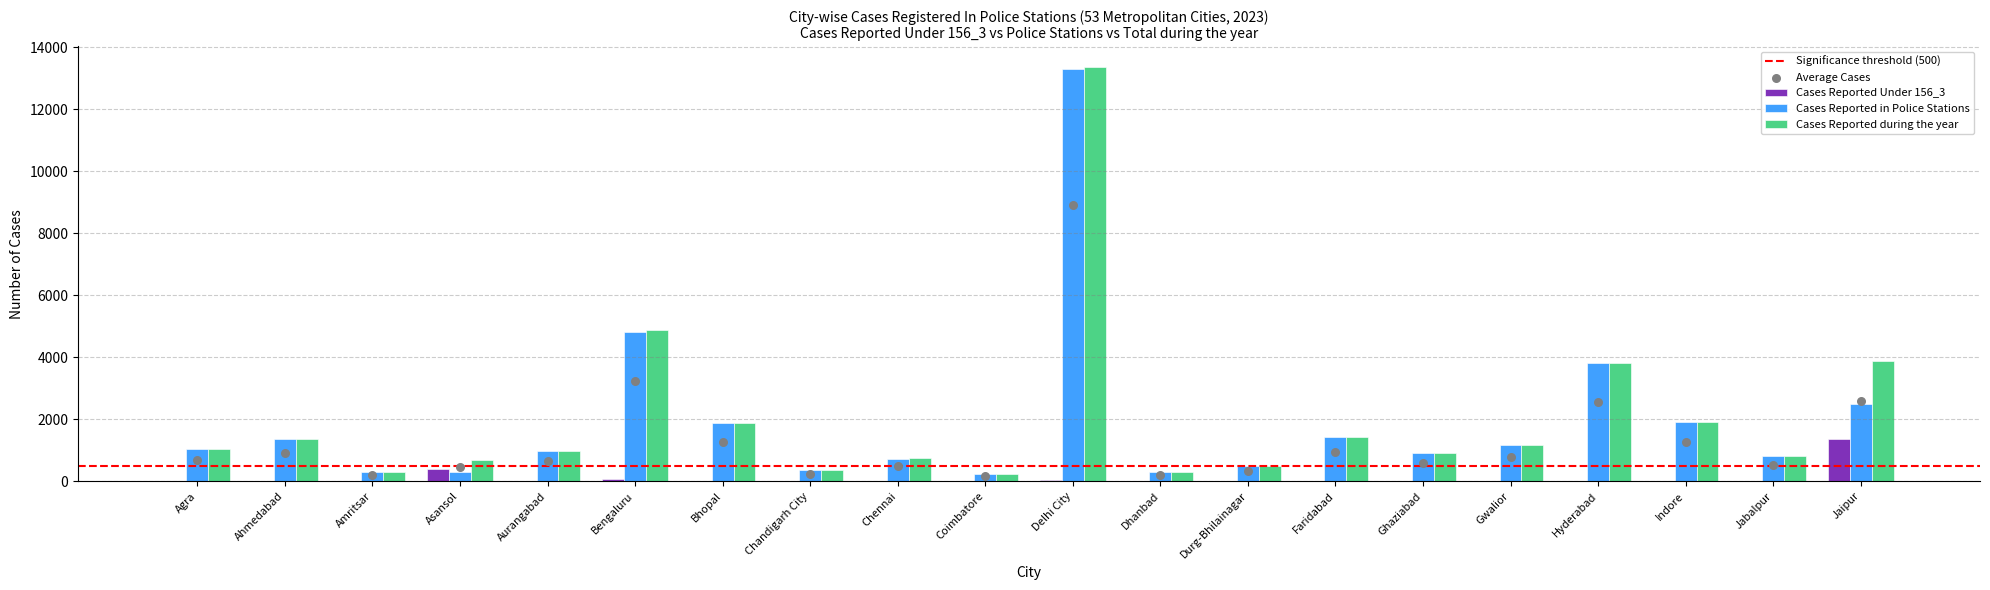

Which series has the largest total across all categories?

Cases Reported during the year